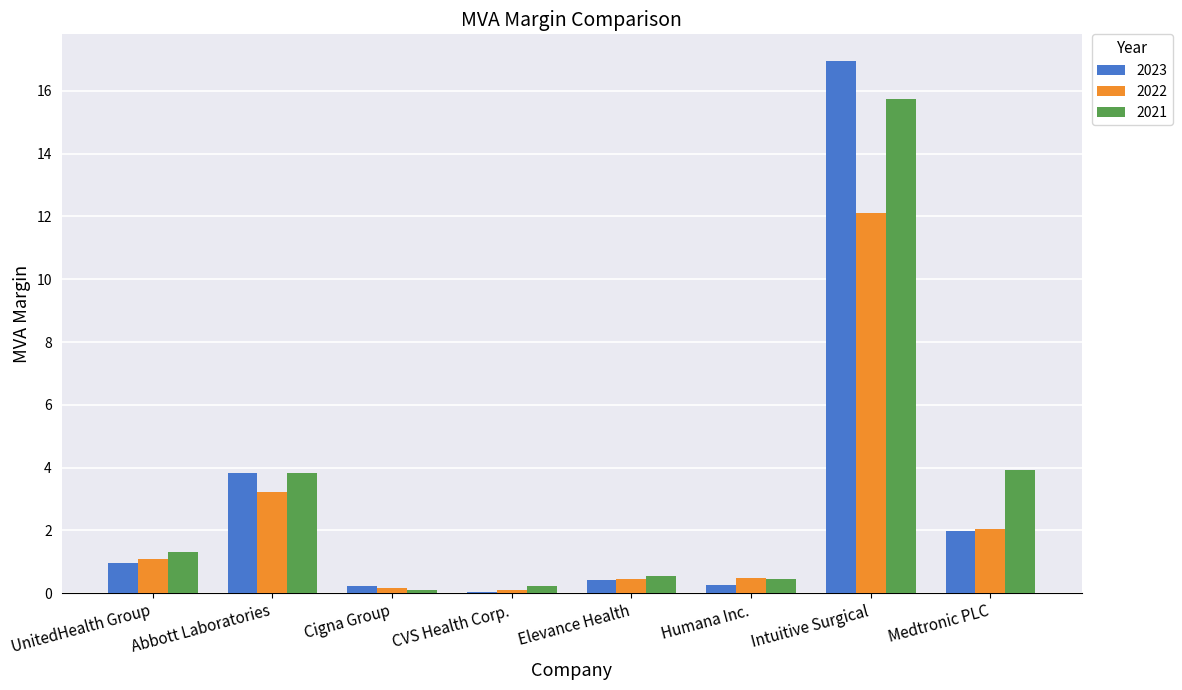

At which category is the sum across all series the highest?

Intuitive Surgical